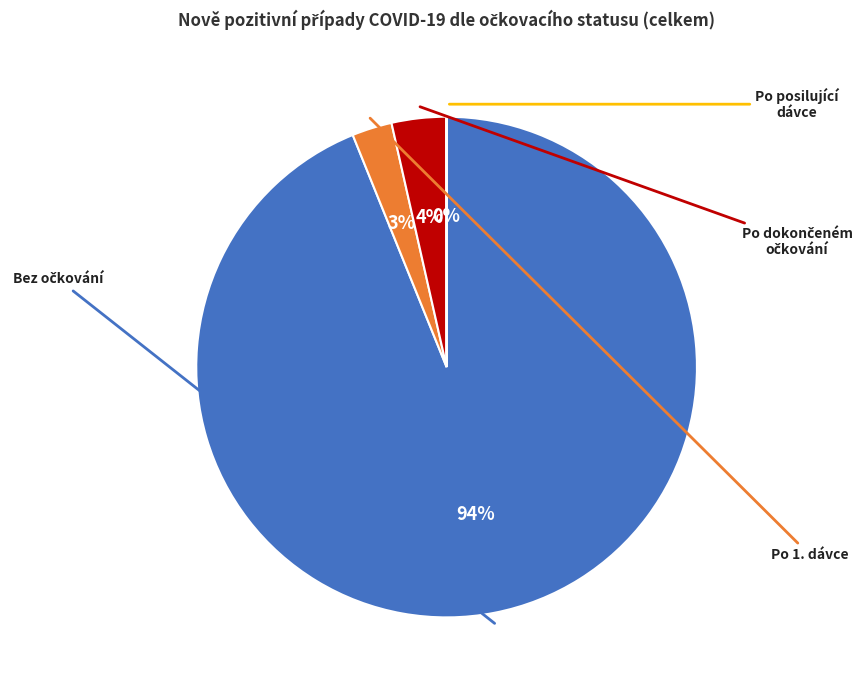

To the nearest percent, what is the average slice percentage?

25%